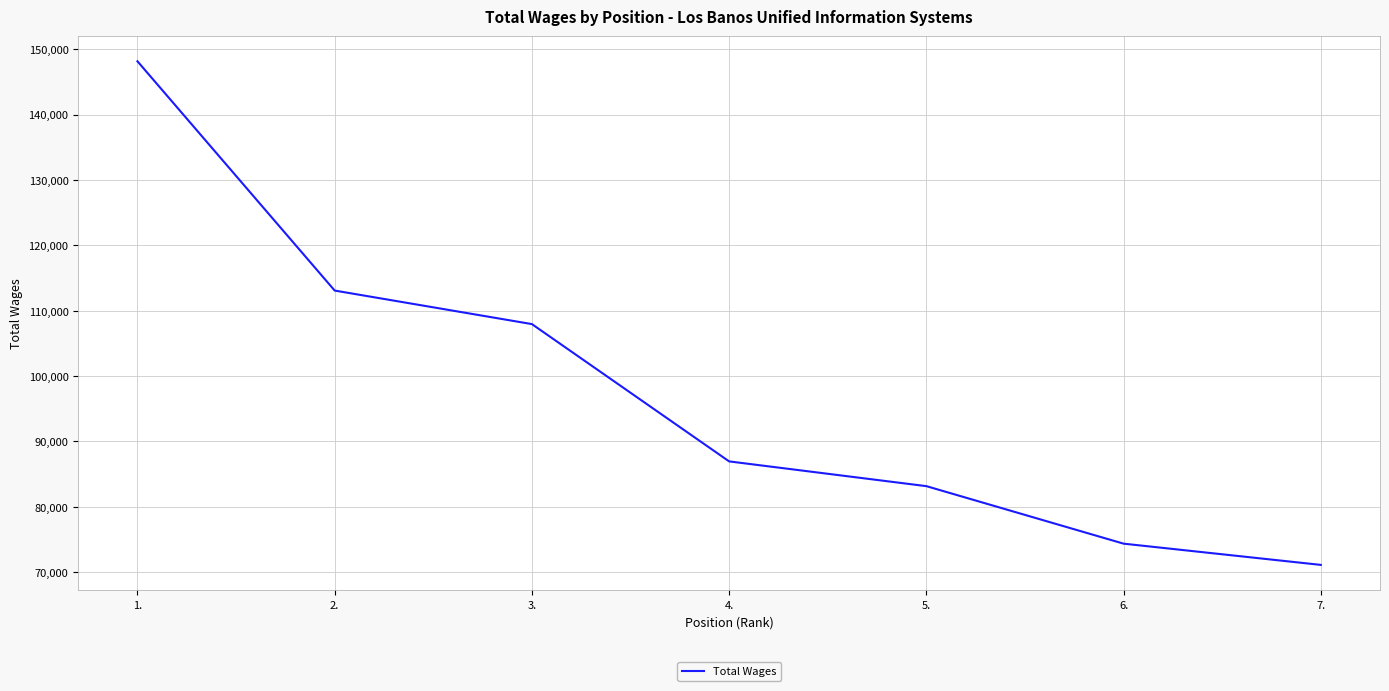

Which has a higher value, 3. or 7.?

3.